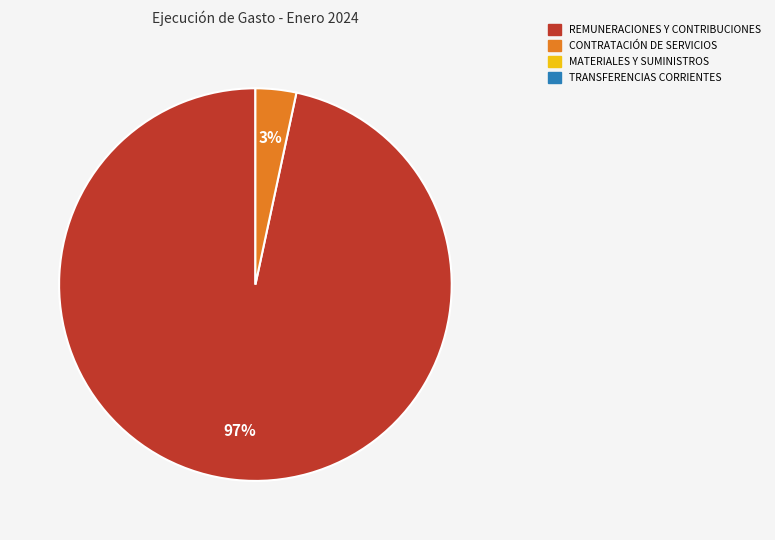

Is there any slice that represents more than half of the pie?

Yes